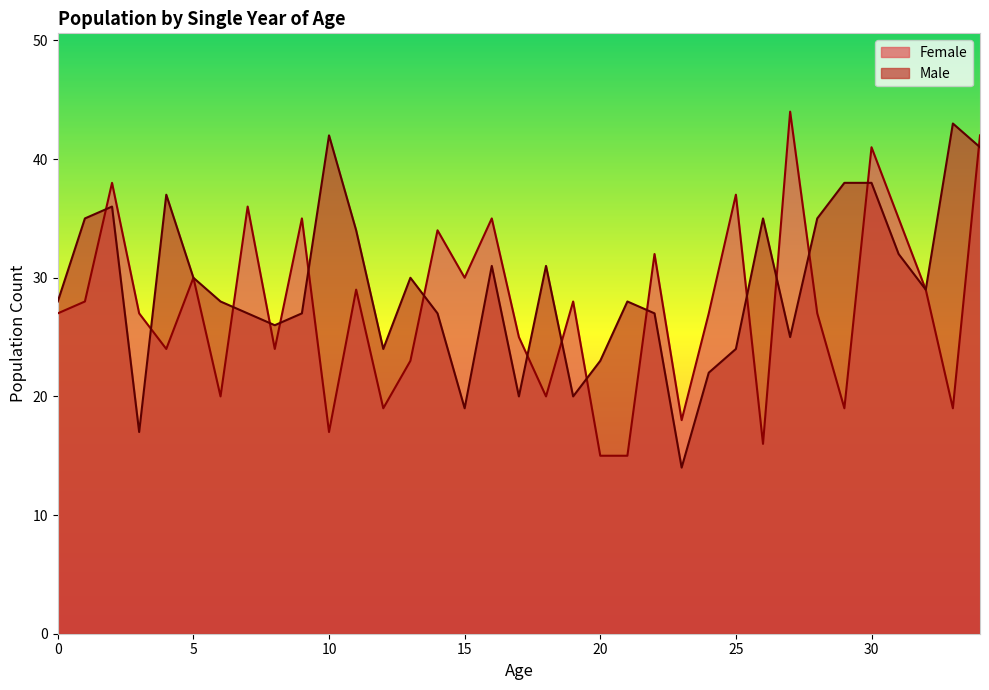

What is the value of the Female point at the 16th from the left?

30